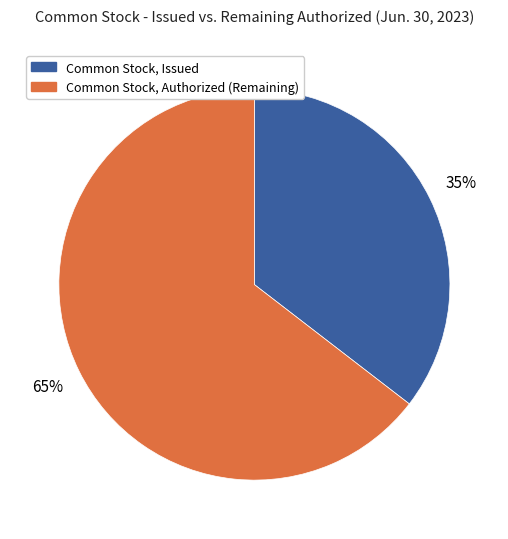

Rank the categories by value from lowest to highest.

Common Stock, Issued, Common Stock, Authorized